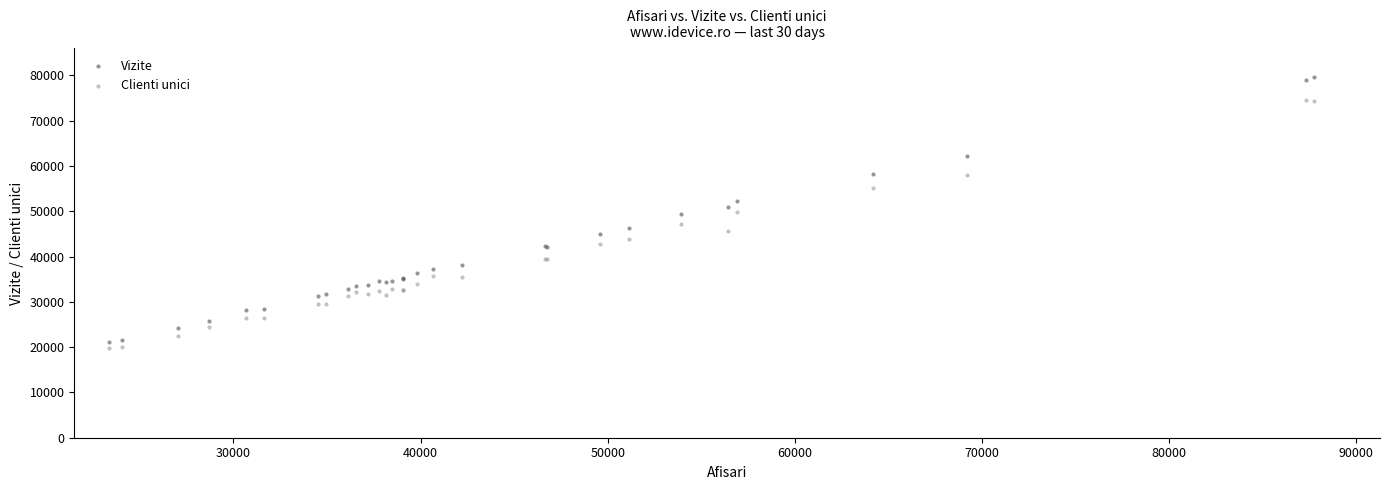

What are all the series names shown in the legend?

Vizite, Clienti unici